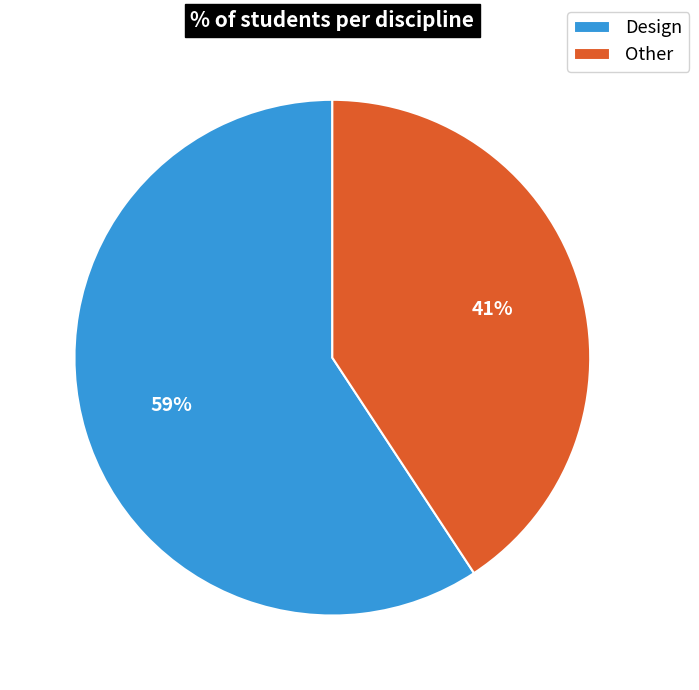

The Other slice represents 30% of the pie. True or false?

False